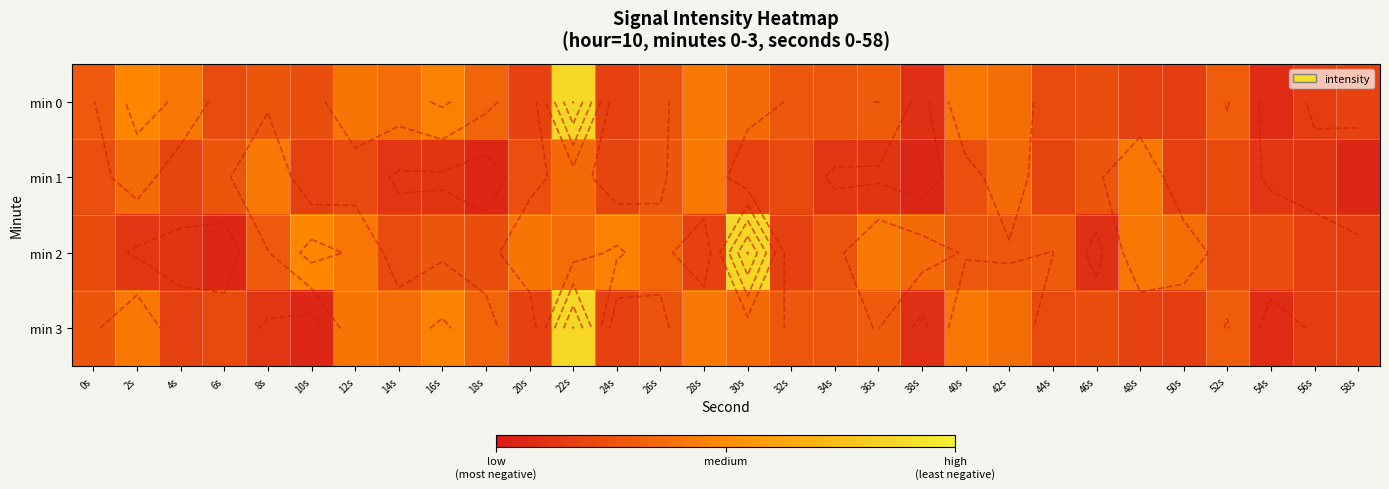

Rank the series at 26s from lowest to highest value.

min 0, min 3, min 1, min 2